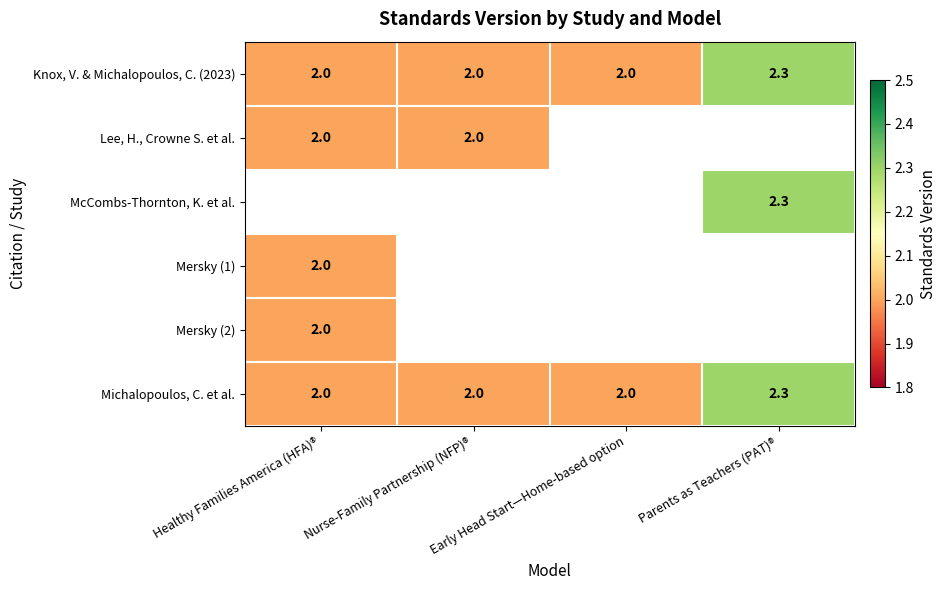

Which category has the highest value across all series?

Parents as Teachers (PAT)®